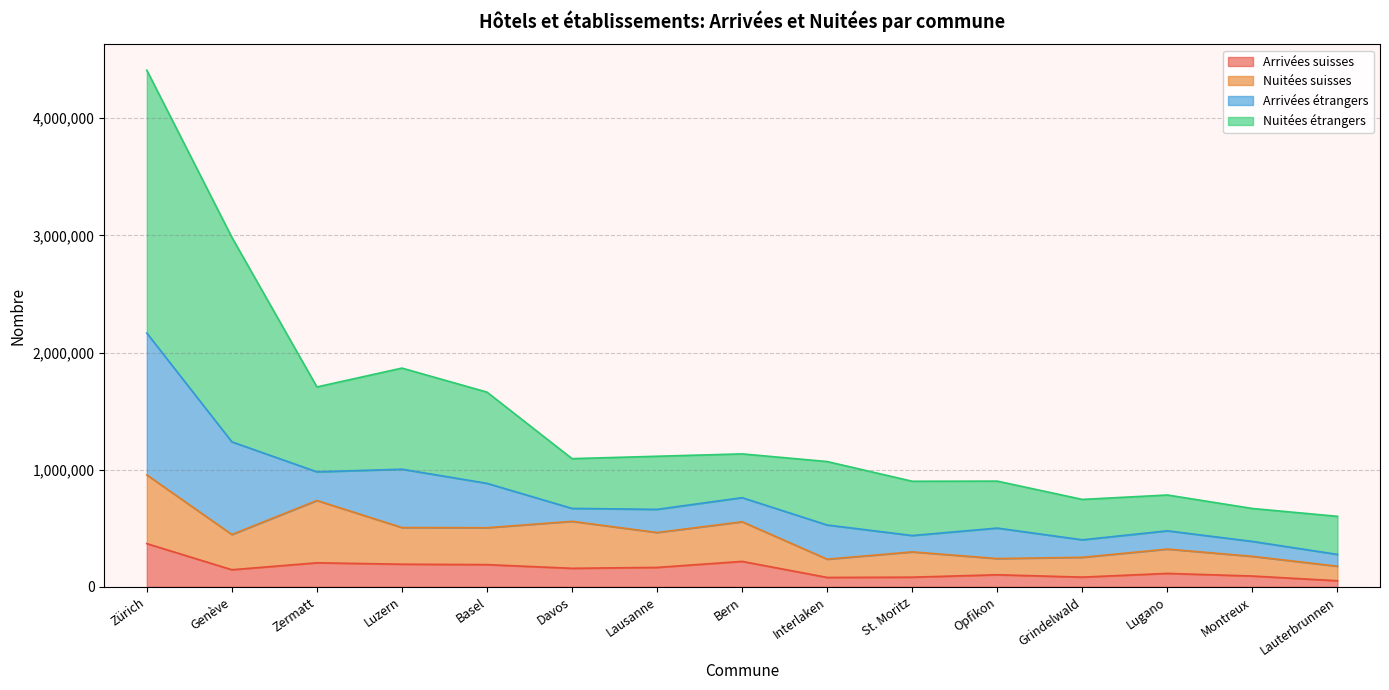

True or false: Arrivées suisses and Nuitées étrangers intersect in this chart.

False